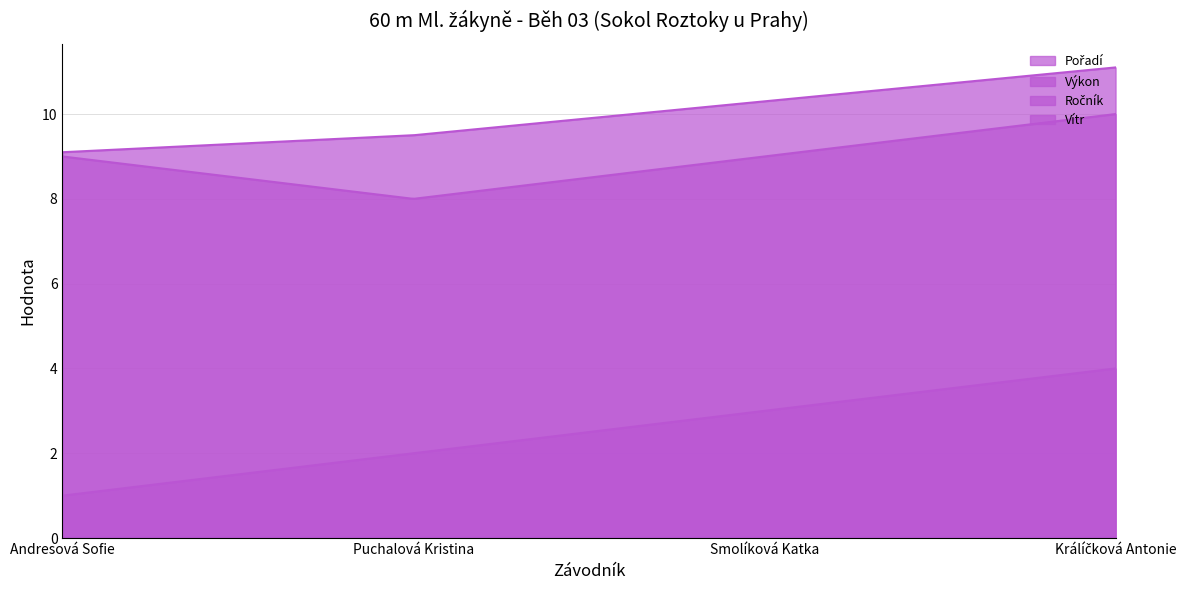

Reading left to right, extract all data points from this chart.

Pořadí: Andresová Sofie=1.0	Puchalová Kristina=2.0	Smolíková Katka=3.0	Králíčková Antonie=4.0
Výkon: Andresová Sofie=9.1	Puchalová Kristina=9.5	Smolíková Katka=10.3	Králíčková Antonie=11.1
Ročník: Andresová Sofie=9.0	Puchalová Kristina=8.0	Smolíková Katka=9.0	Králíčková Antonie=10.0
Vítr: Andresová Sofie=0.0	Puchalová Kristina=0.0	Smolíková Katka=0.0	Králíčková Antonie=0.0